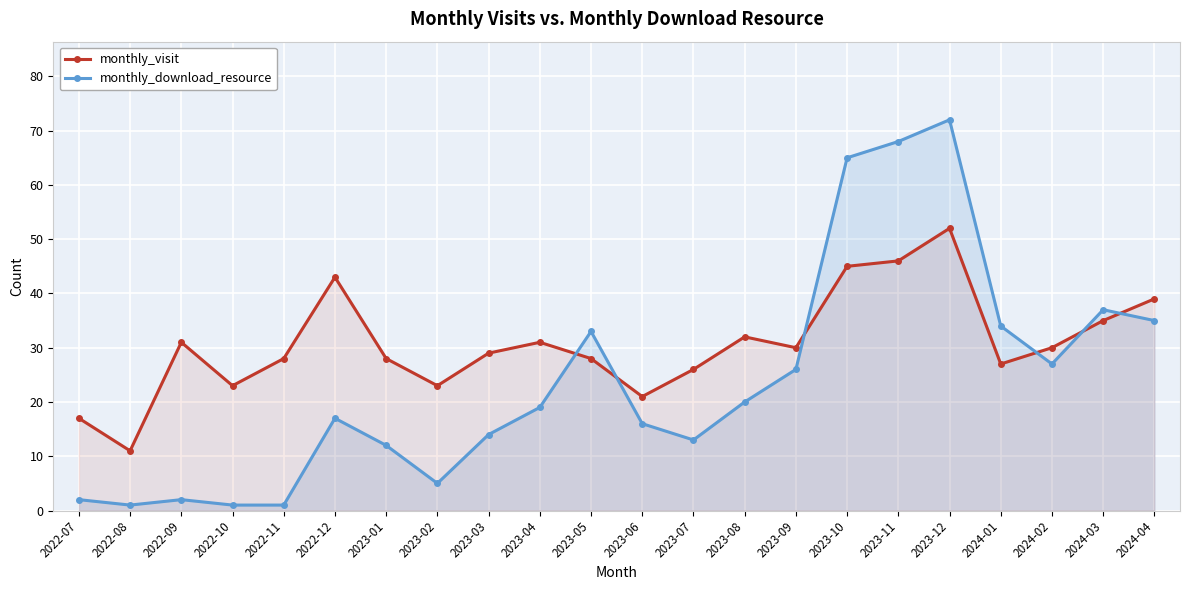

Rank the series by their maximum value, from lowest to highest.

monthly_visit, monthly_download_resource